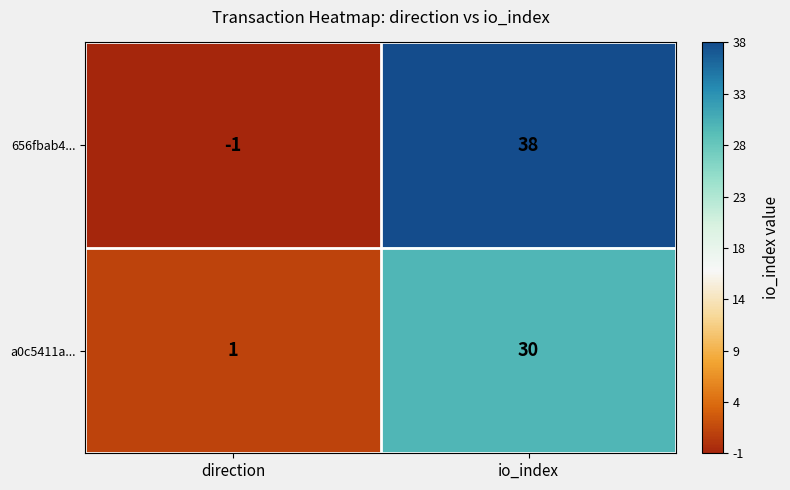

Rank the series by their average value, from highest to lowest.

656fbab4..., a0c5411a...